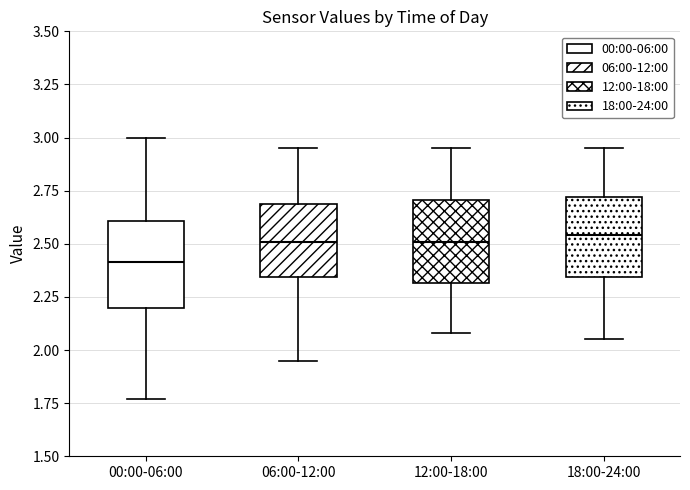

Which box has the lowest median line?

00:00-06:00